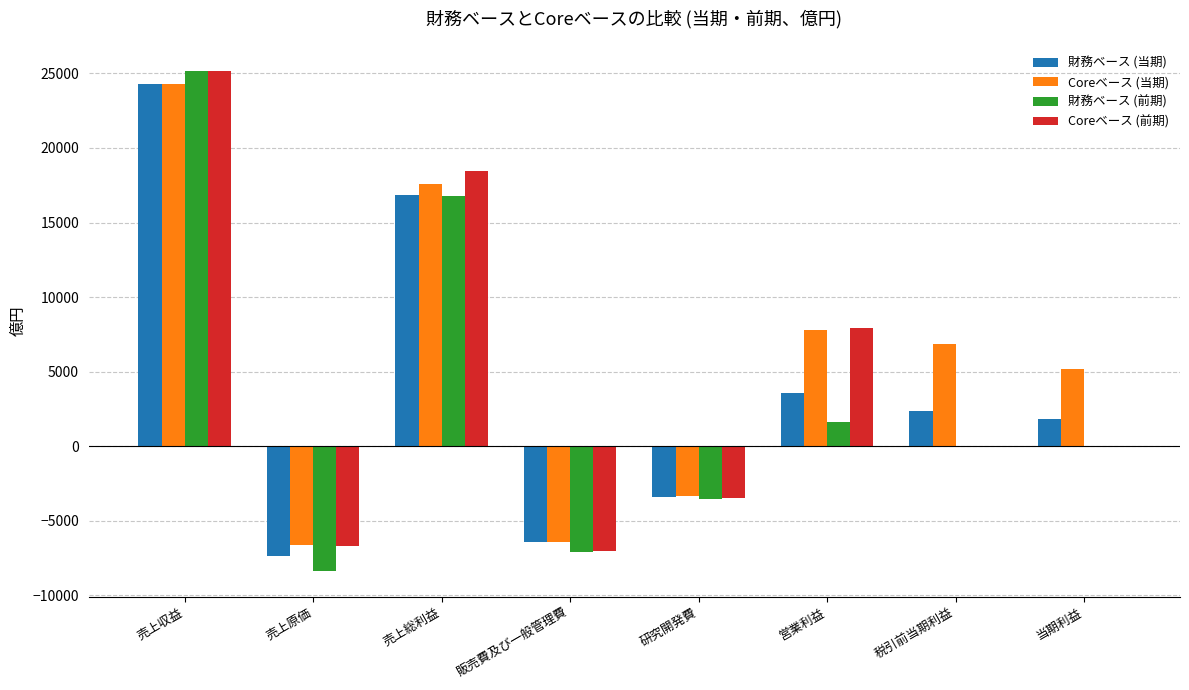

What is the total value across all series at 当期利益?

6987